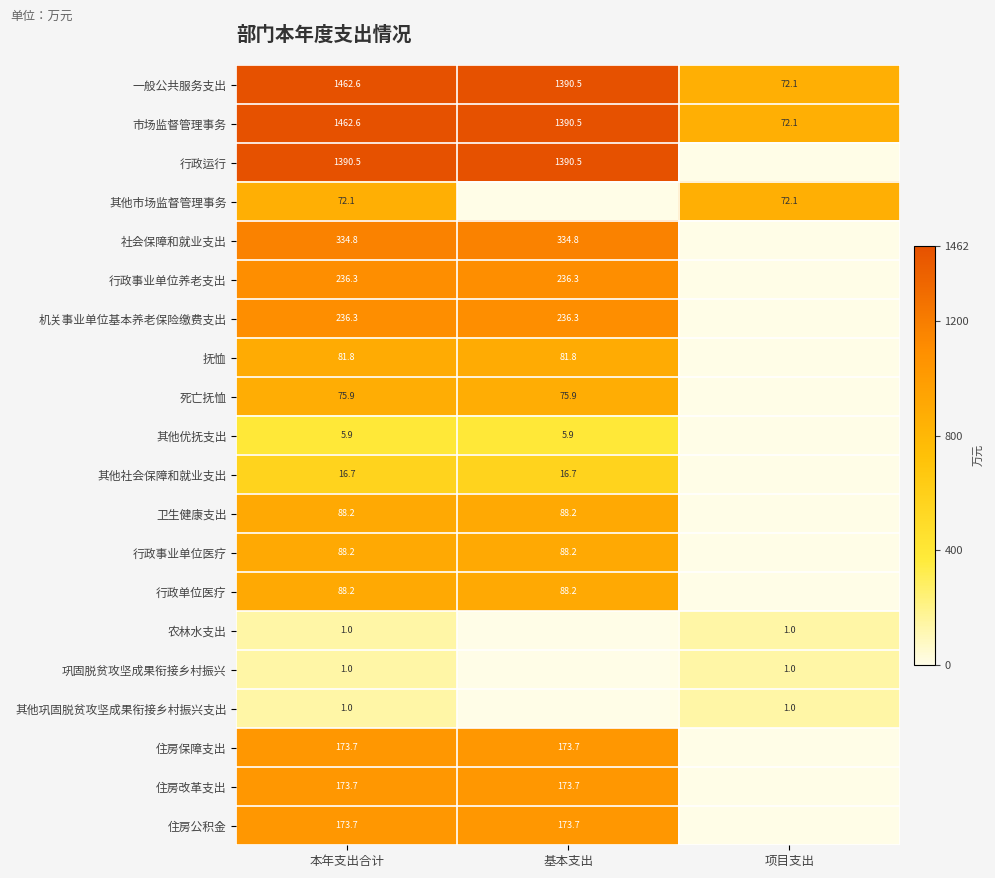

What is the sum of the 行政事业单位医疗 values at 本年支出合计 and 基本支出?

176.4